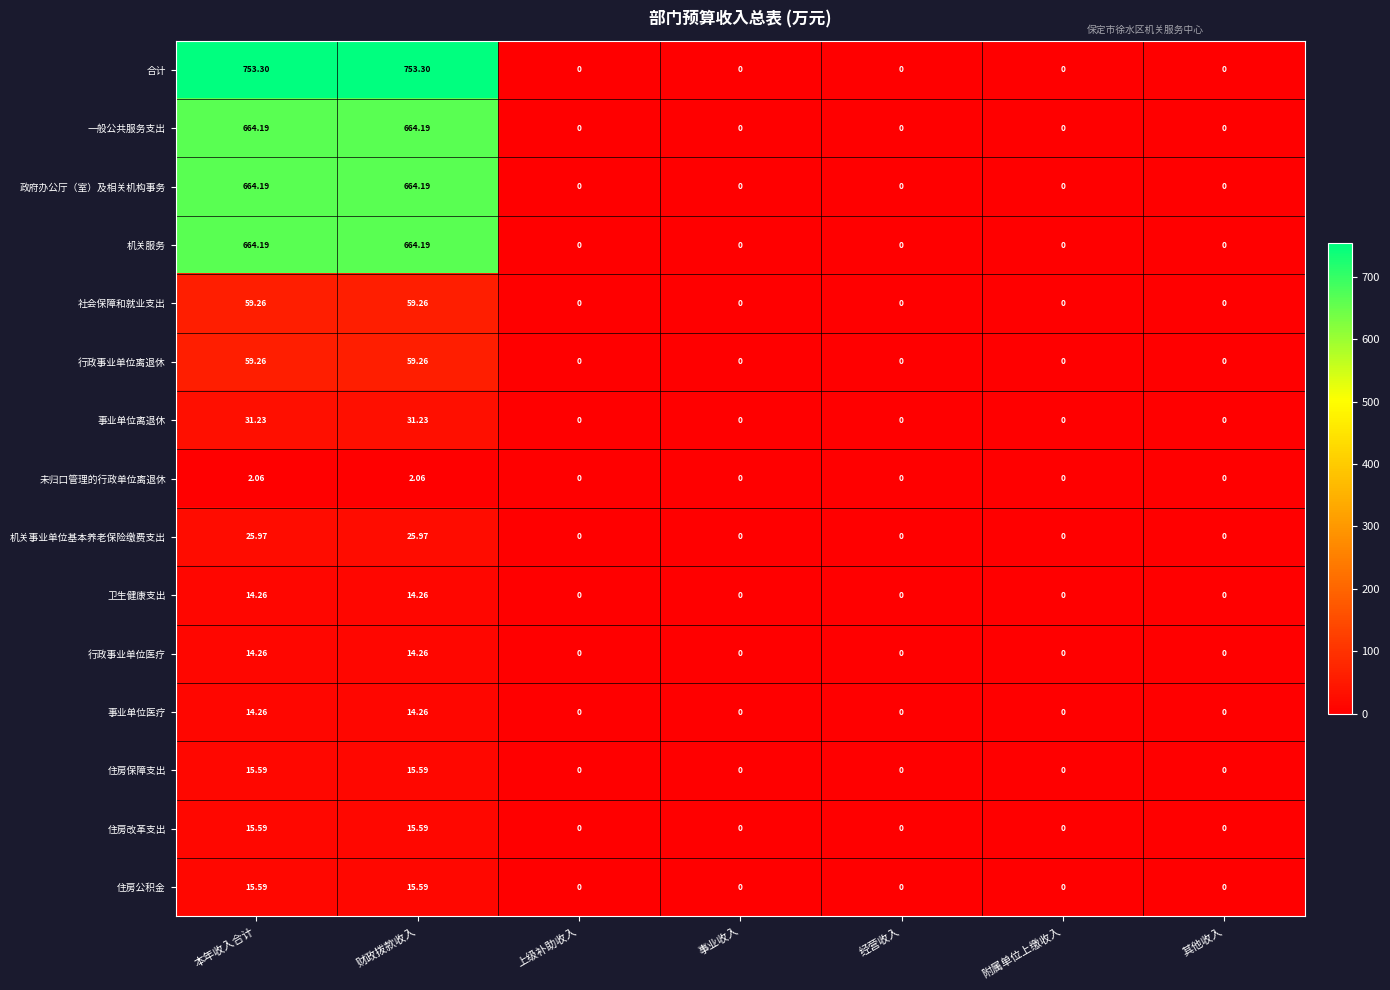

Which series has the largest total across all categories?

合计